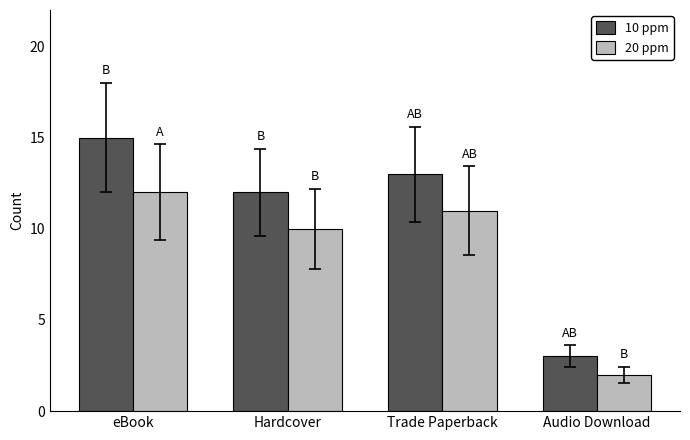

Count the number of data series in this chart.

2